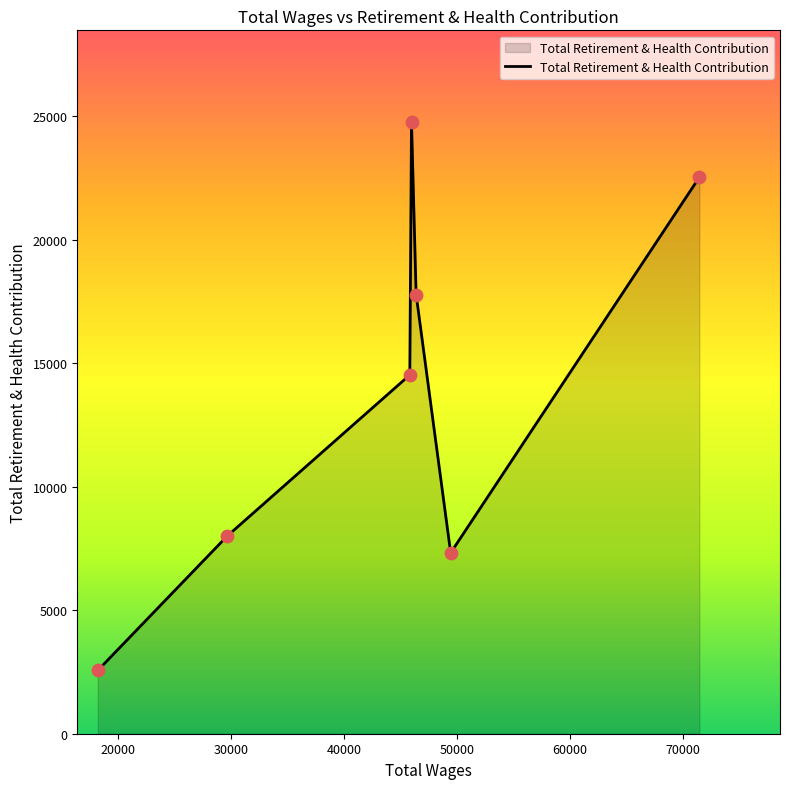

How many interior local peaks (higher than both neighbors) does the data have?

1